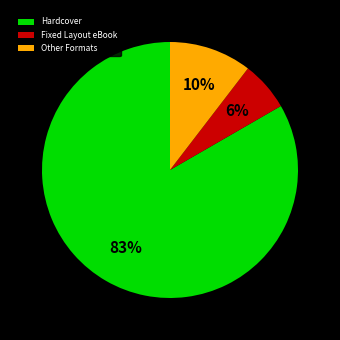

To the nearest percent, what is the combined percentage of Hardcover and Other Formats?

94%